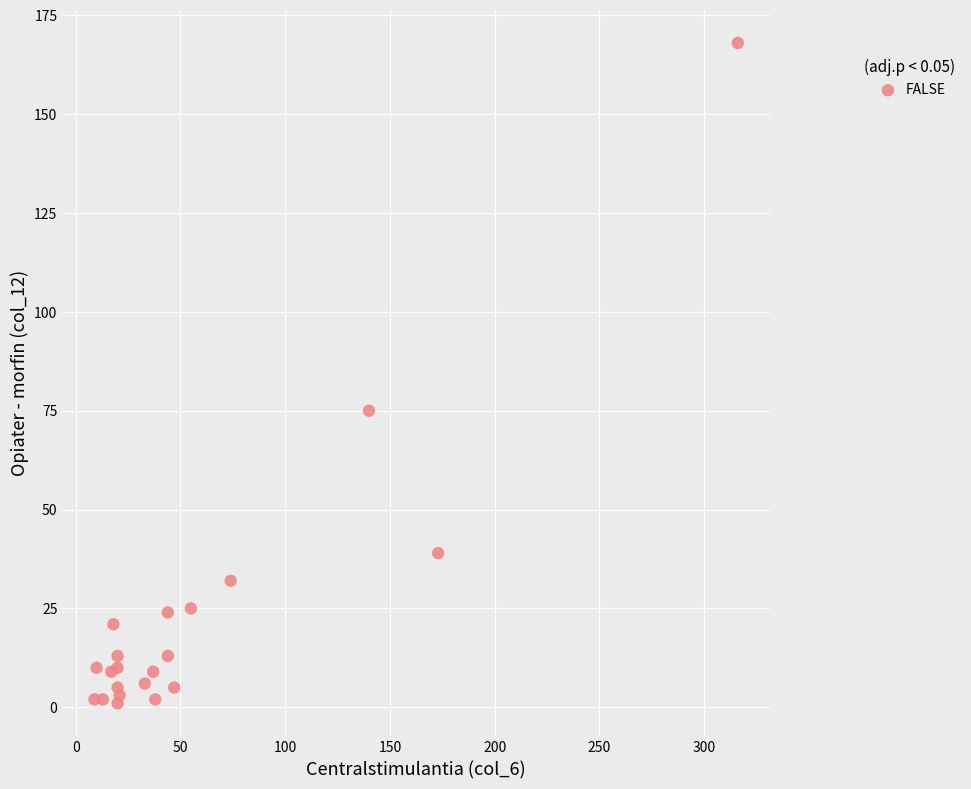

What Y value in the scatter plot is closest to 84?

75